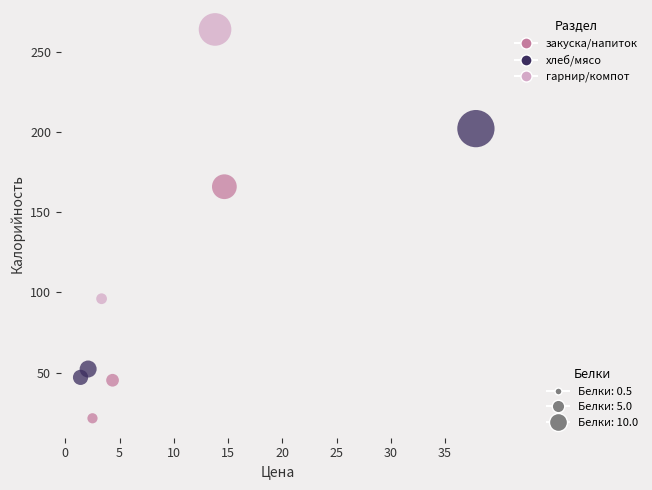

What is the average X value?

10.0